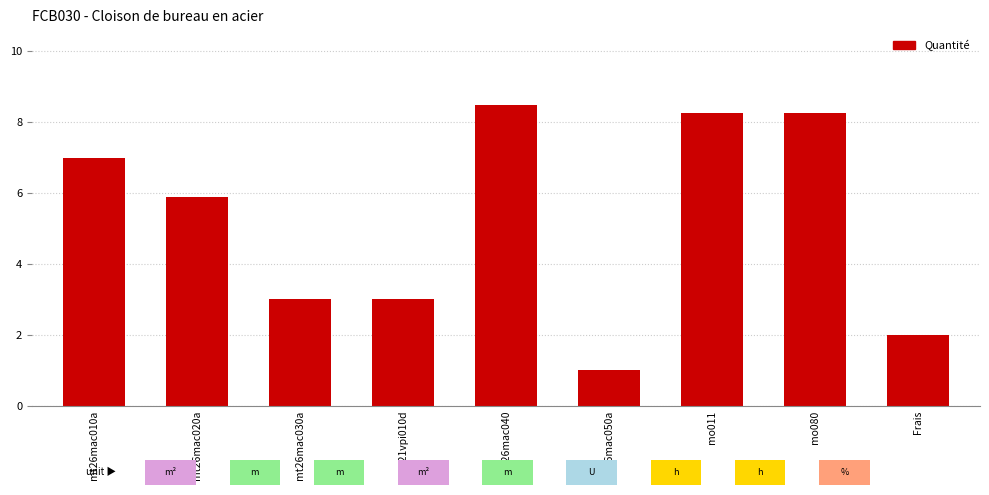

What is the label of the 4th bar from the left?

mt21vpi010d